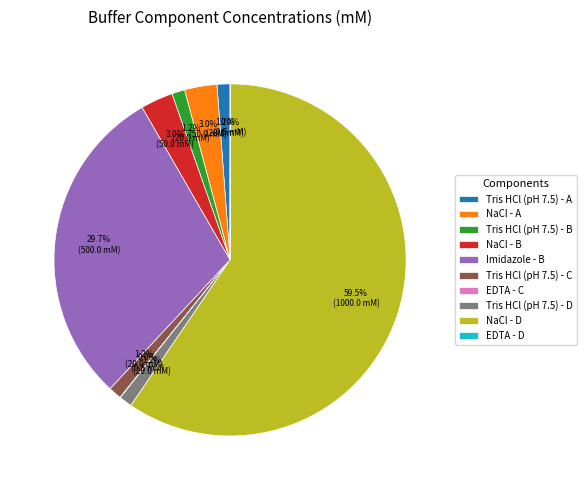

The Tris HCl (pH 7.5) - D slice represents 1% of the pie. True or false?

True